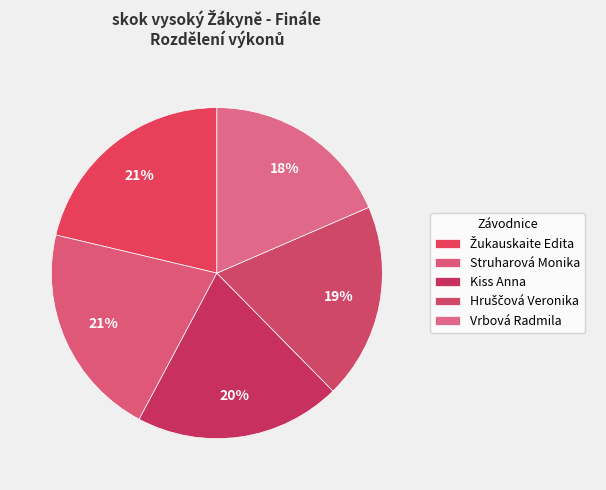

Count the number of slices in the pie.

5